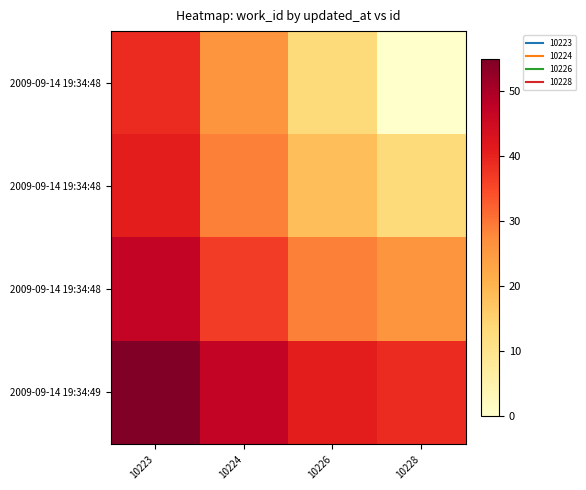

Which category has the lowest value across all series?

10228